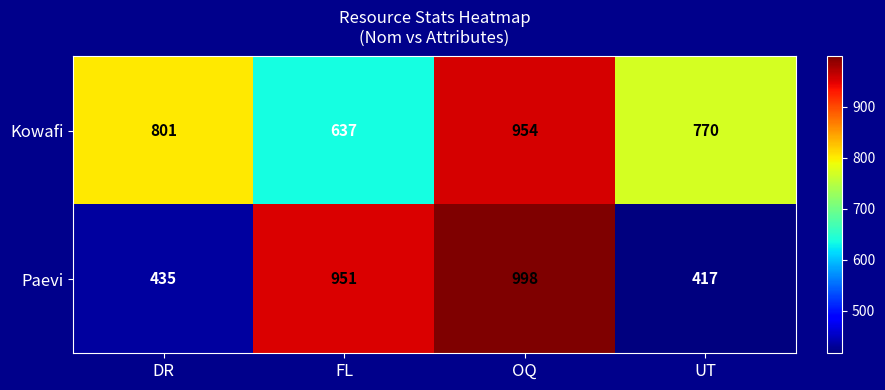

What value does the Paevi series have at DR, to the nearest 50?

450